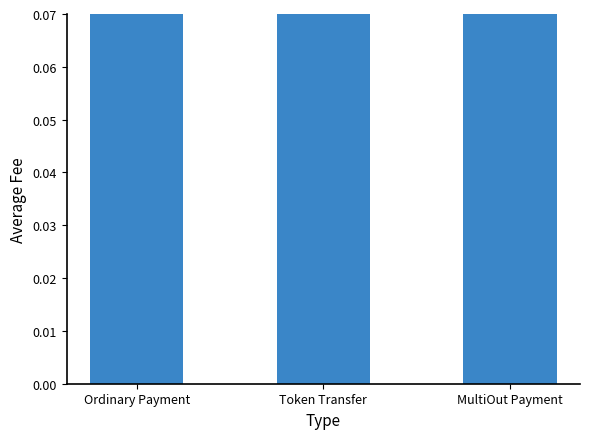

What is the greatest value displayed?

1.0